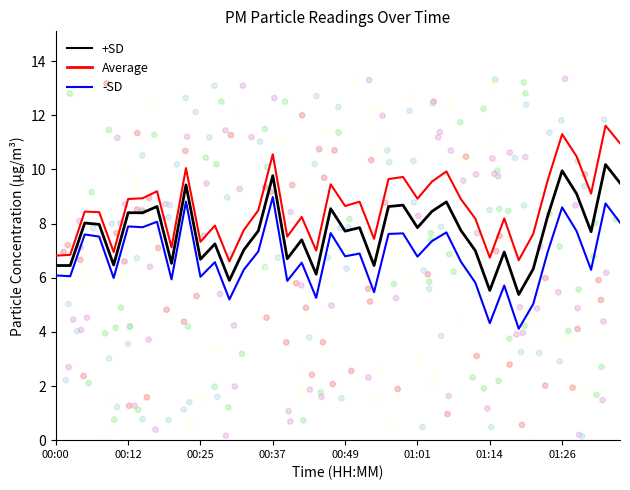

True or false: -SD and +SD cross at least once.

False